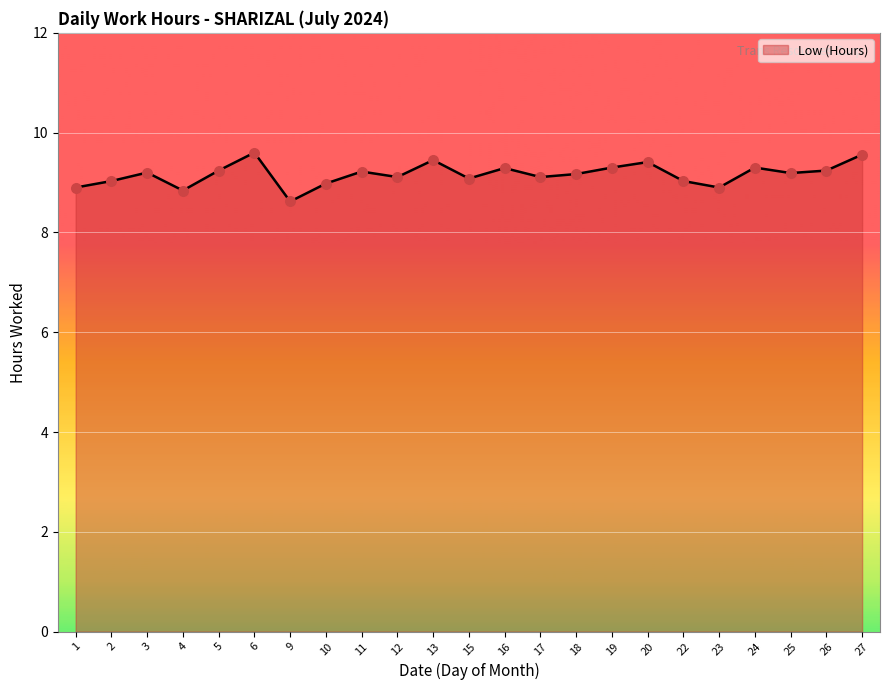

What is the change in value from 1 to 22?

+0.1